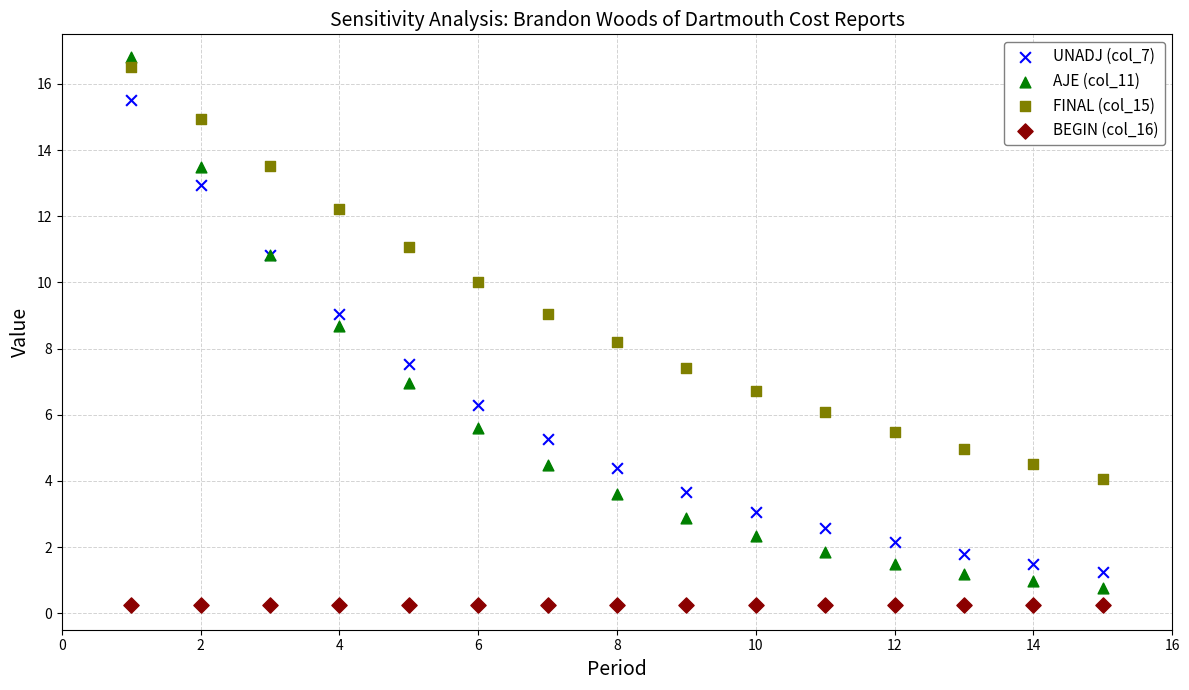

Across all series, what Y value is closest to 8?

8.2